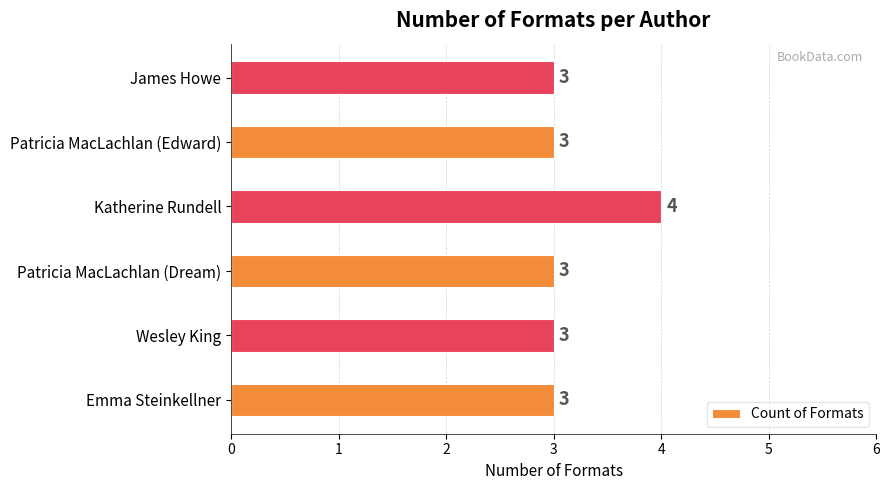

True or false: the data shows 3 at Patricia MacLachlan (Dream).

True